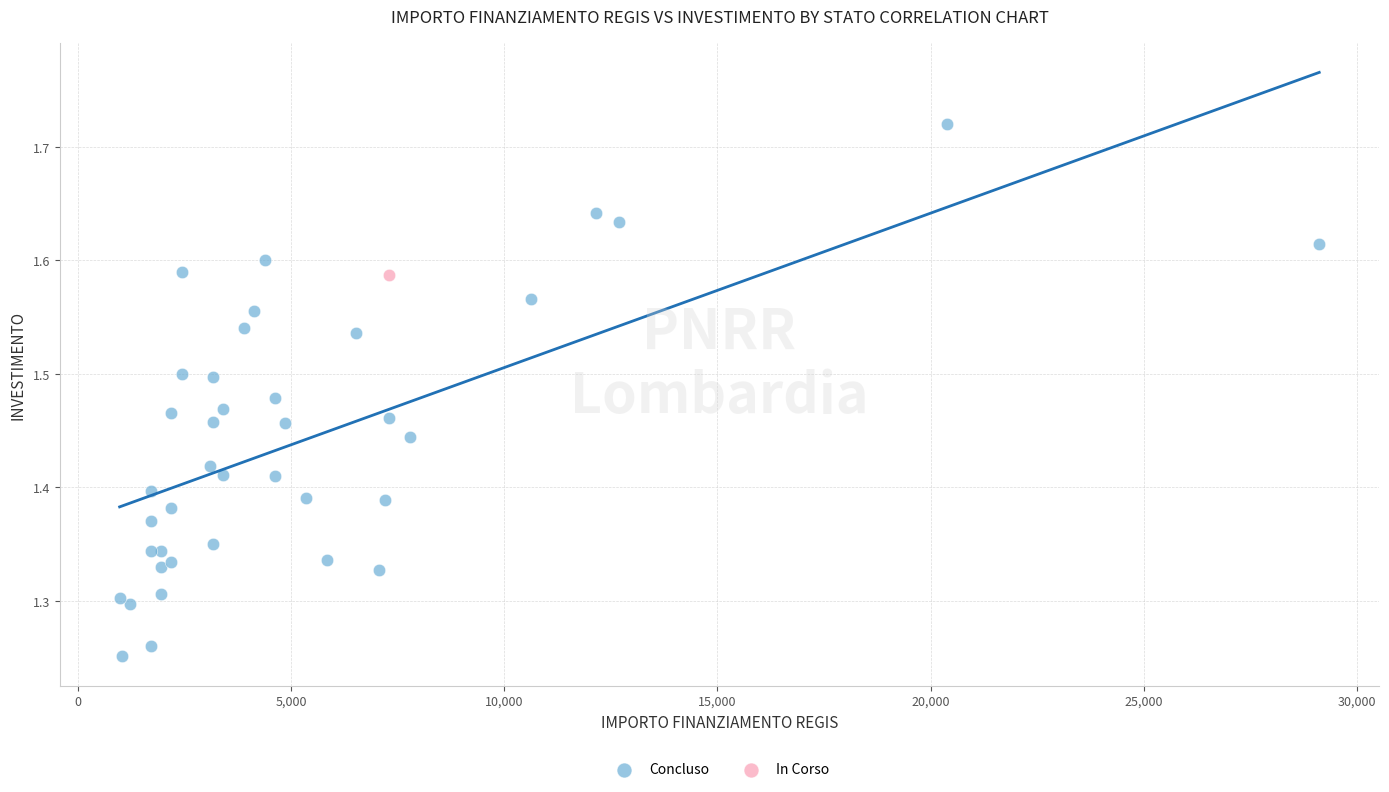

What are all the series names shown in the legend?

Concluso, In Corso